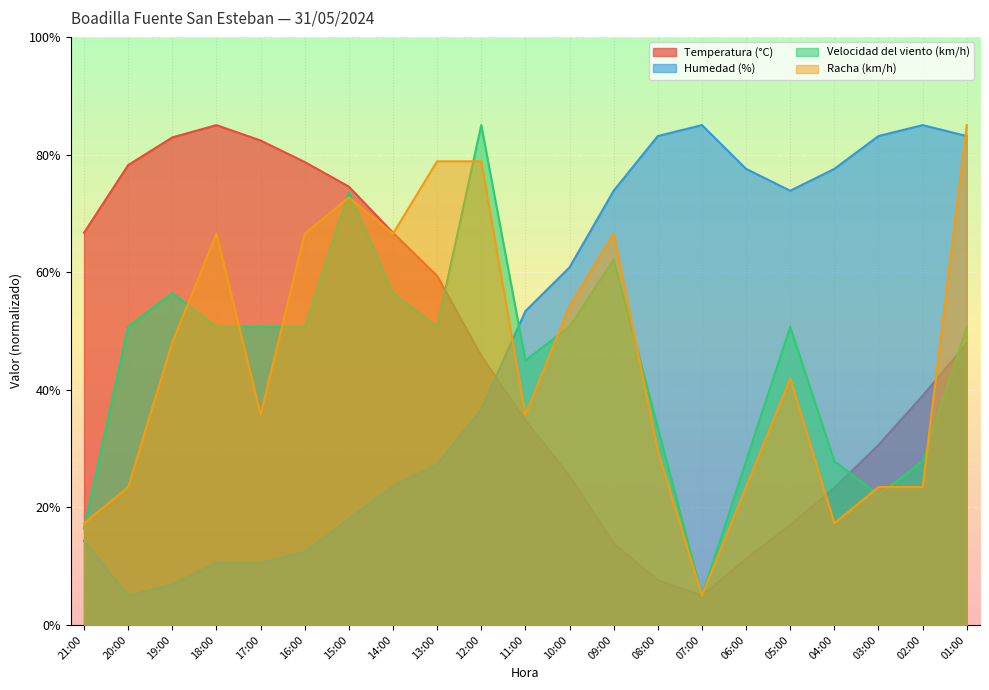

Which series ends up on top after the final intersection of Temperatura (°C) and Velocidad del viento (km/h)?

Velocidad del viento (km/h)